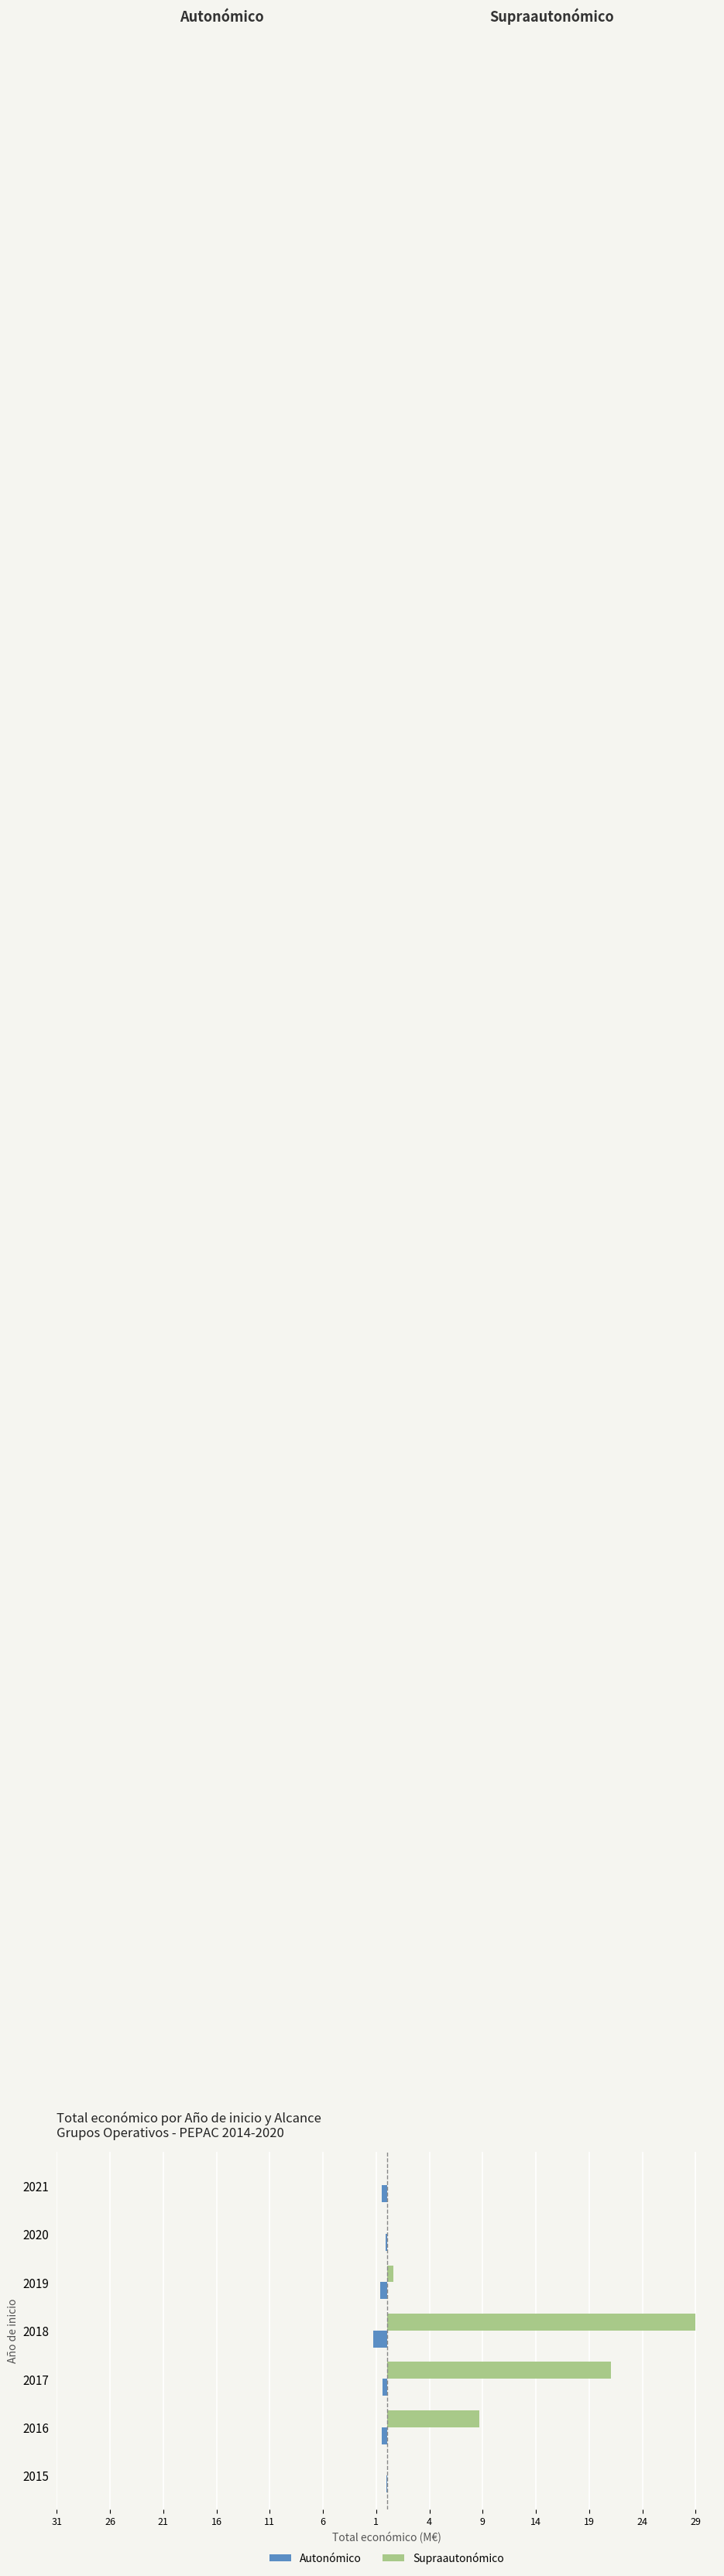

List the series in order of their overall mean, highest first.

Supraautonómico, Autonómico